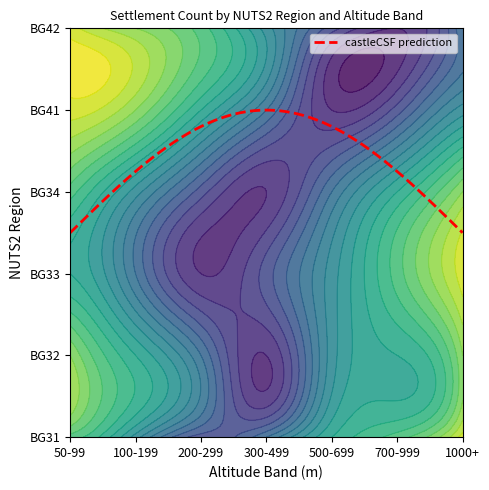

Reading right to left, list all the values displayed in this chart.

BG31: 8	7	7	7	6	6	5	5	5	5	4	3	3	3	3	2
BG32: 8	8	7	7	7	6	6	6	5	5	5	4	4	3	3	2
BG33: 8	8	7	7	7	6	6	5	5	5	4	4	3	3	2	2
BG34: 8	8	7	7	7	6	6	6	5	5	4	4	3	3	2	2
BG41: 8	8	8	8	8	8	7	7	7	7	7	6	6	6	5	5
BG42: 8	8	8	8	8	7	7	7	7	7	7	6	6	6	5	5